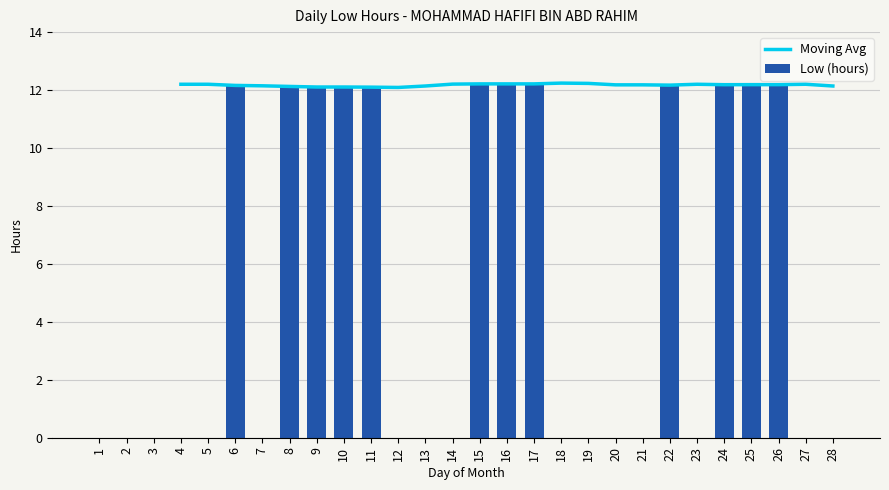

True or false: Low (hours) has a value of 20.0 at 11.

False